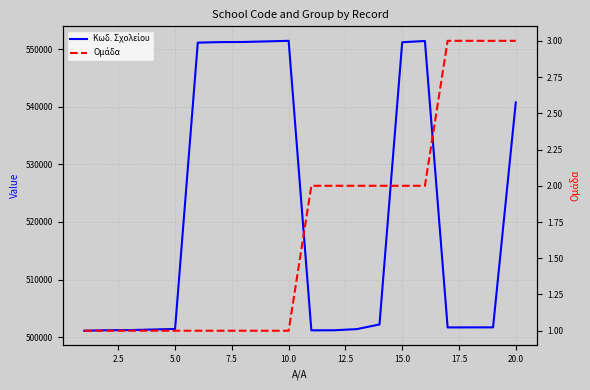

True or false: Ομάδα and Κωδ. Σχολείου intersect in this chart.

False